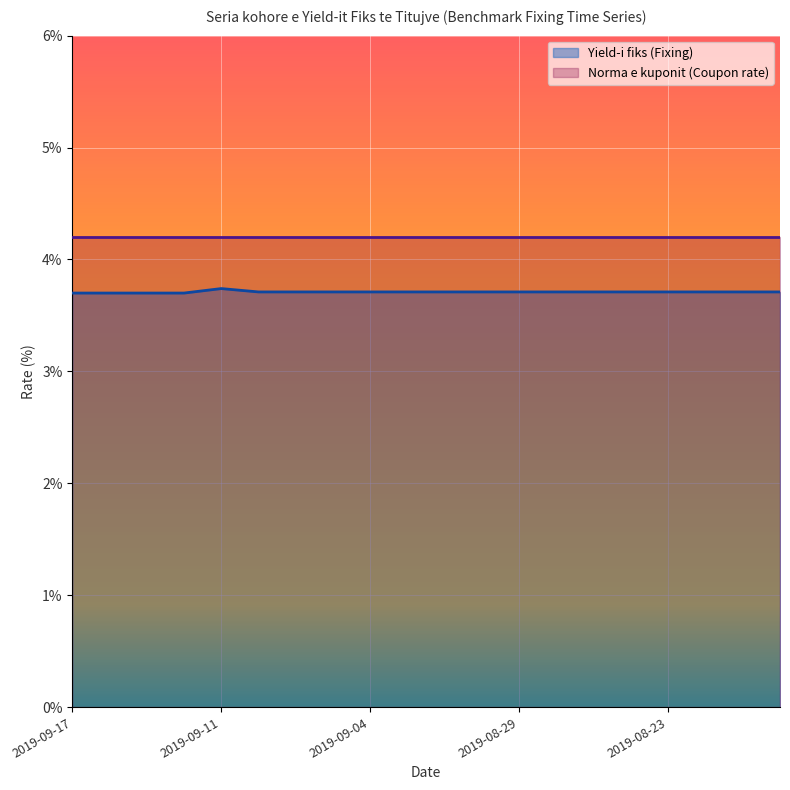

Which category has the highest value across all series?

2019-09-11